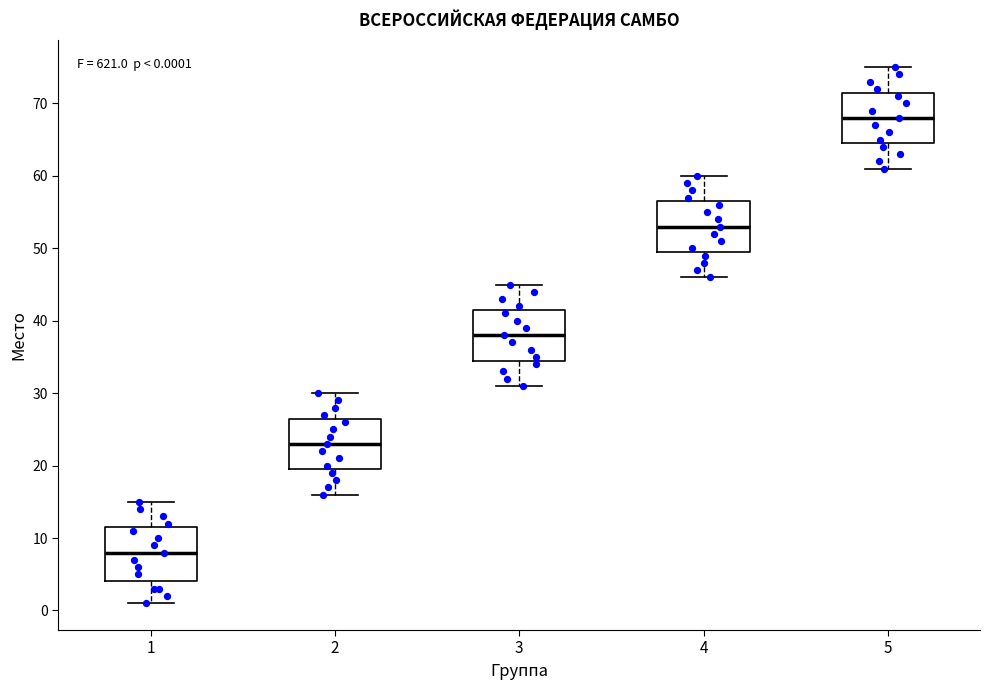

Which box has the highest median line?

5